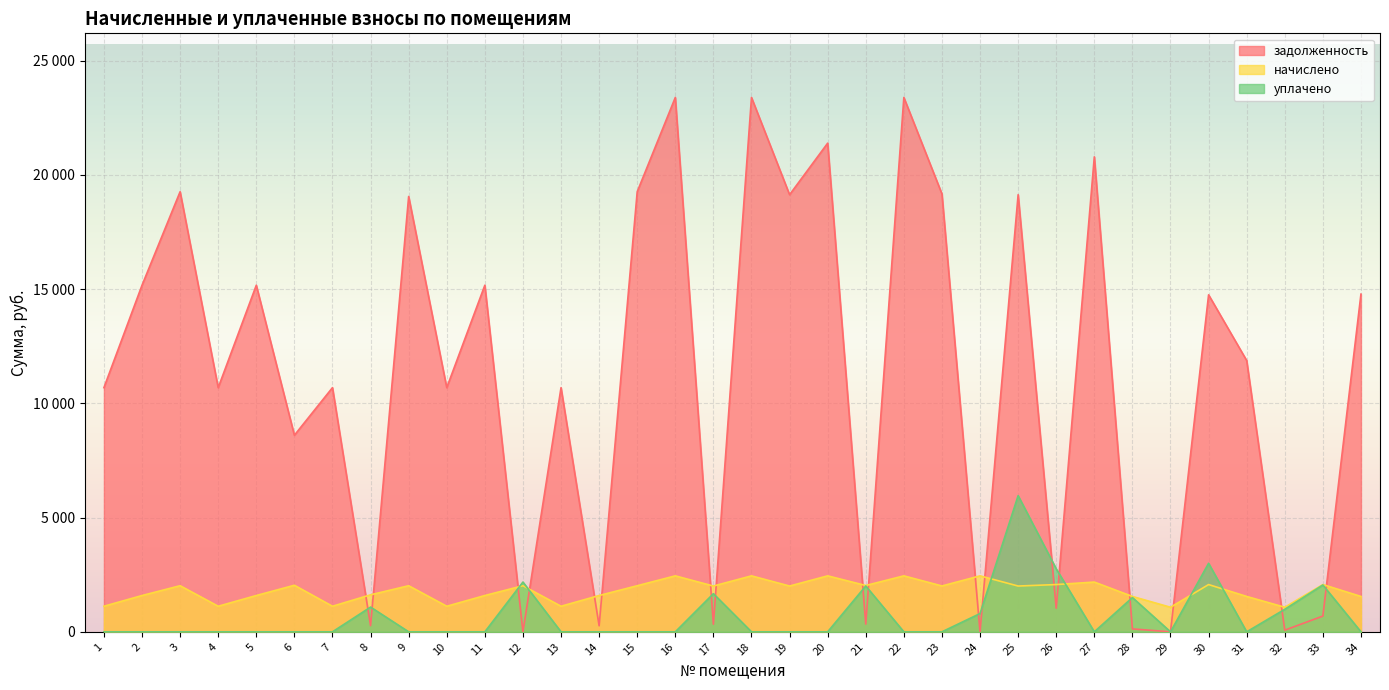

How many interior local peaks does the задолженность series have?

13